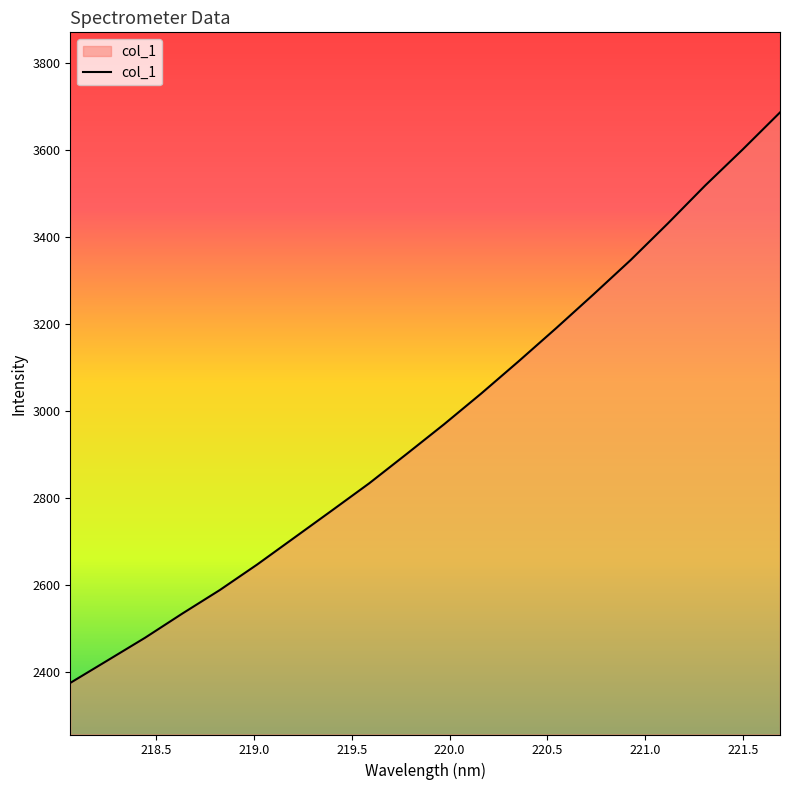

True or false: there are more than 0 points higher than both neighbors.

False